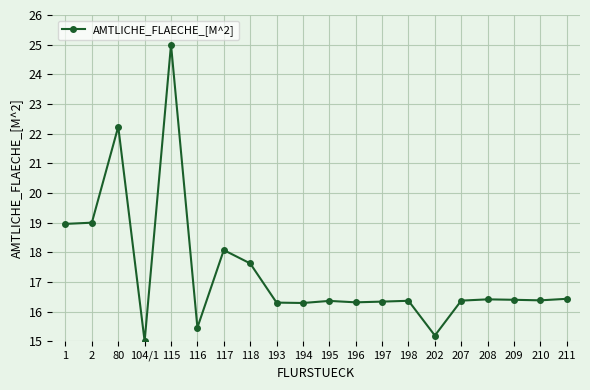

What is the sum of all values?

346.5